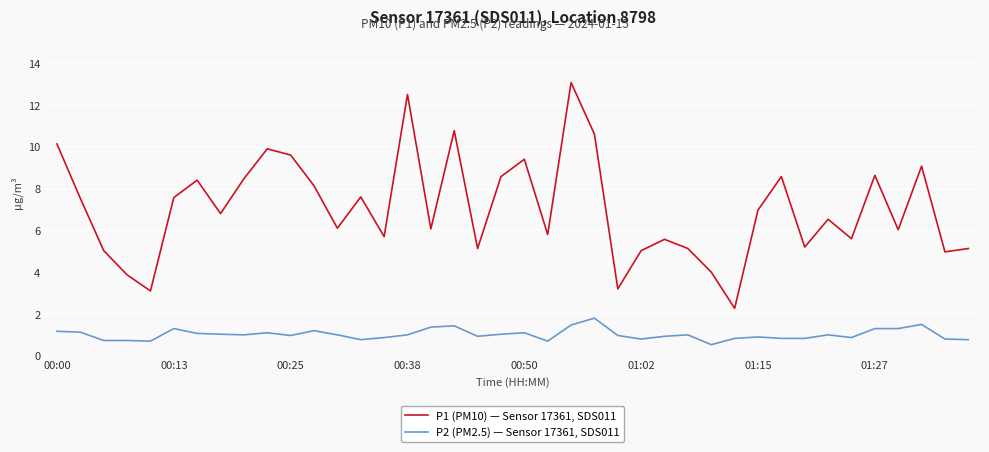

What is the average value of the P2 (PM2.5) — Sensor 17361, SDS011 series?

1.0